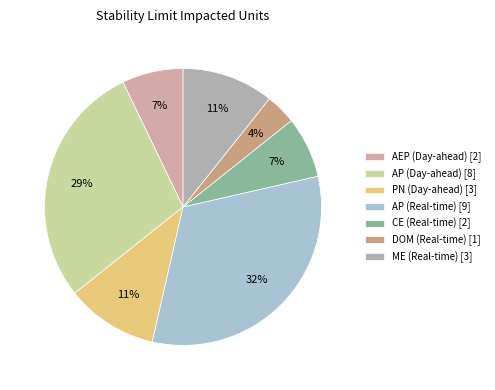

To the nearest percent, what is the average slice percentage?

14%